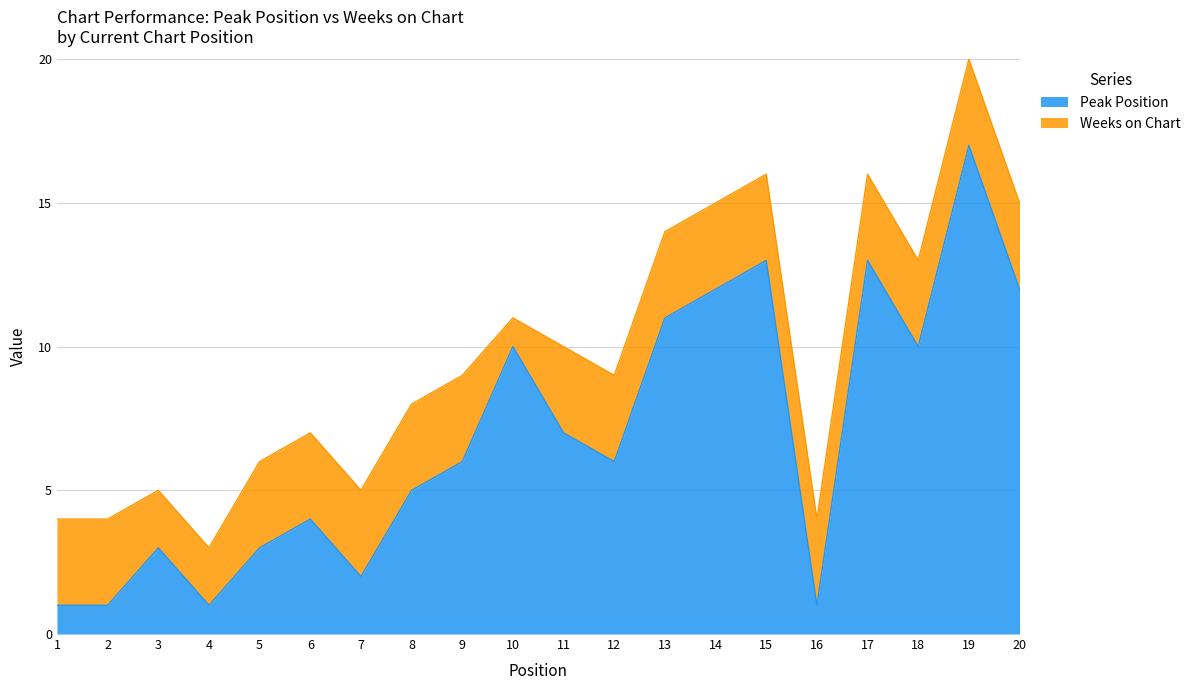

Does the chart display data point markers on the line(s)?

No